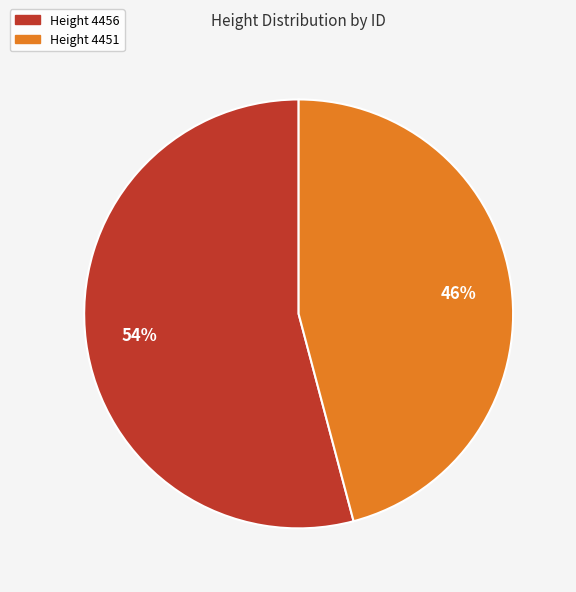

To the nearest percent, what is the average slice percentage?

50%